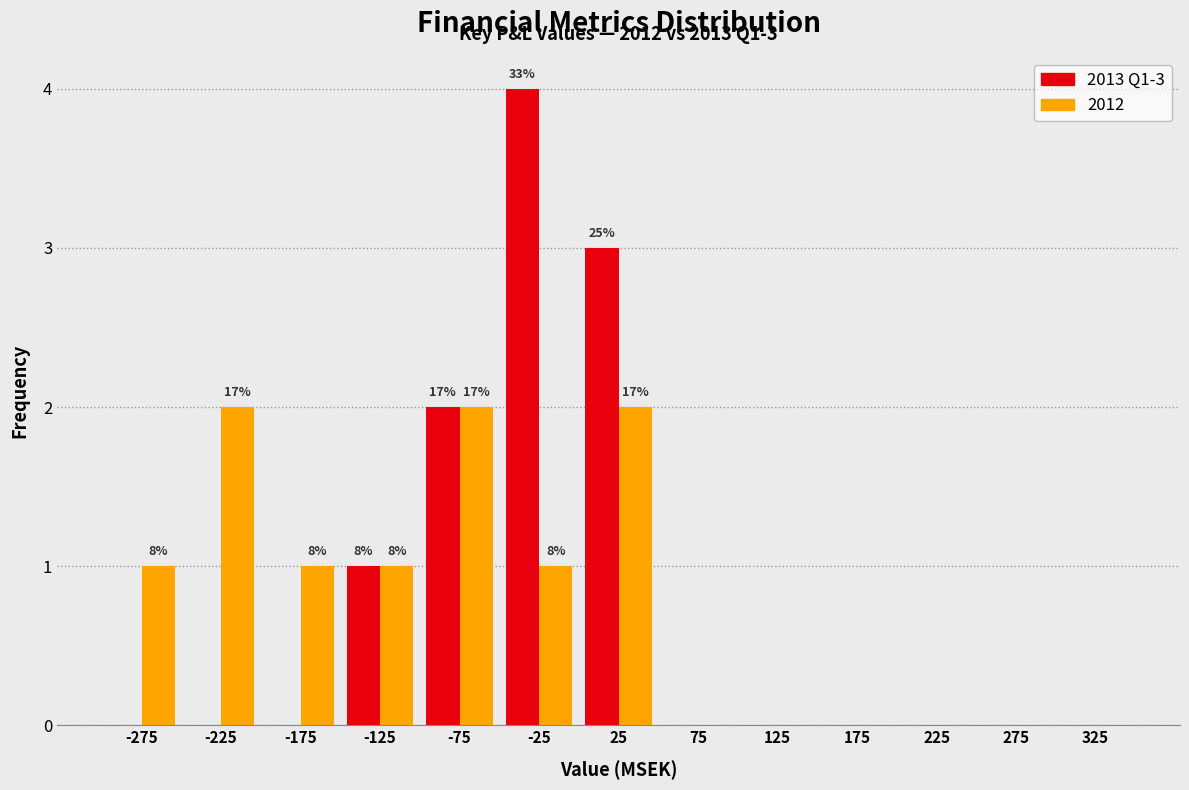

In the 2013 Q1-3 series, which range on the x-axis has the tallest bar?

-50 to 0